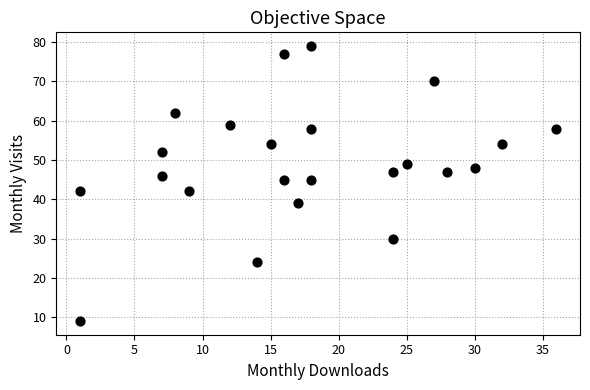

What is the range of X values (max minus min)?

35